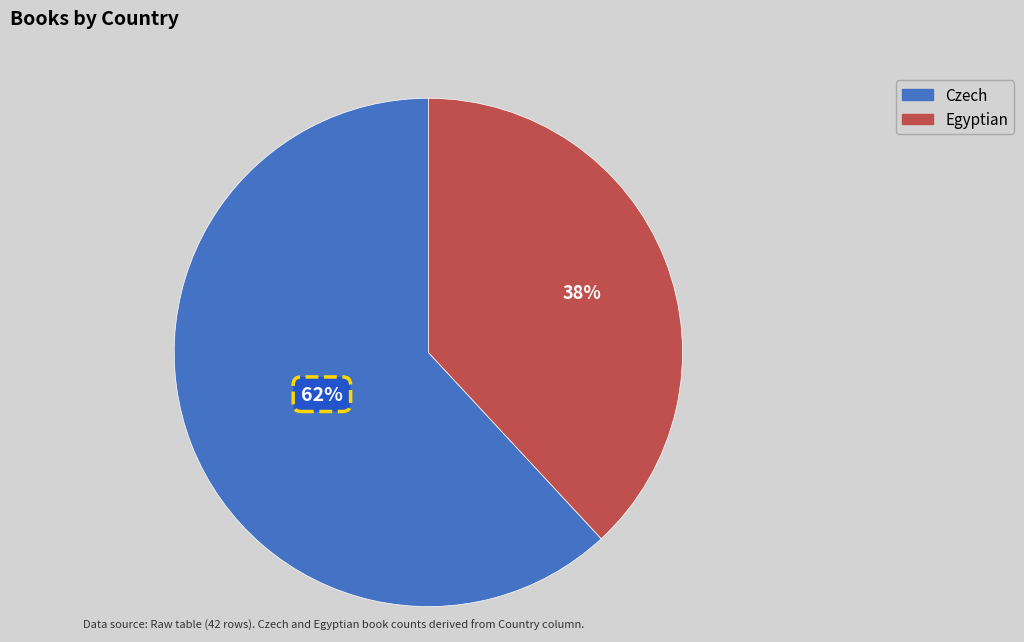

What is the ratio of the value at Egyptian to the value at Czech?

0.6